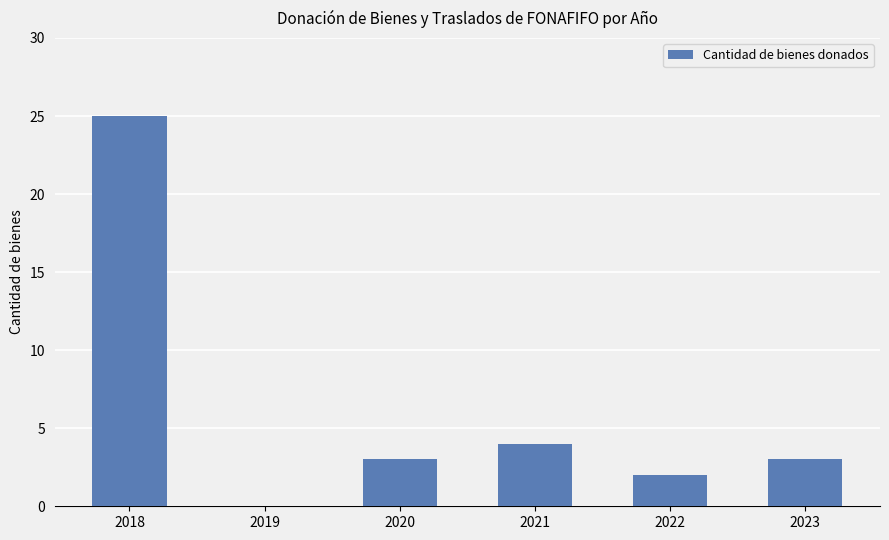

What is the change in value from 2020 to 2021?

+1